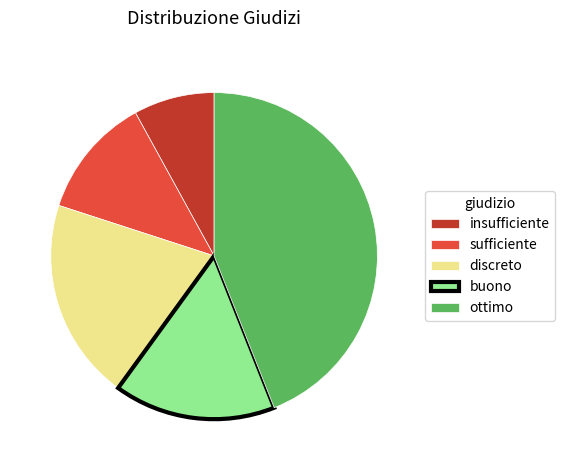

Rank the categories by value from highest to lowest.

ottimo, discreto, buono, sufficiente, insufficiente